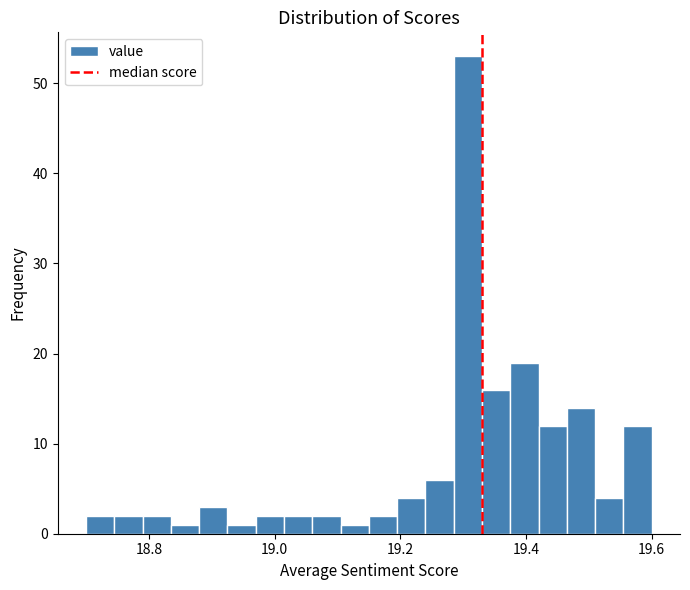

Read against the x-axis, roughly where is the centre of the tallest bar?

19.30